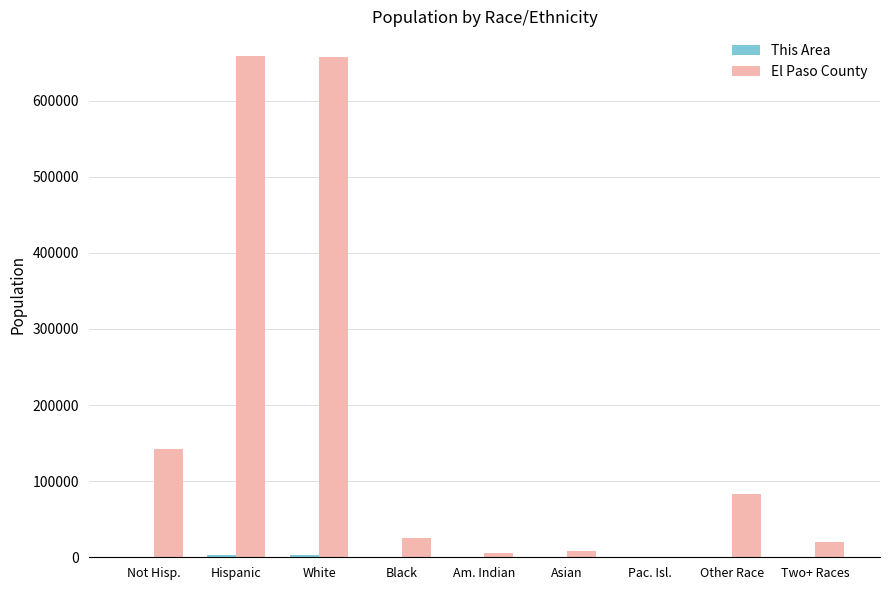

Where does the El Paso County series first go above 24864?

Not Hisp.